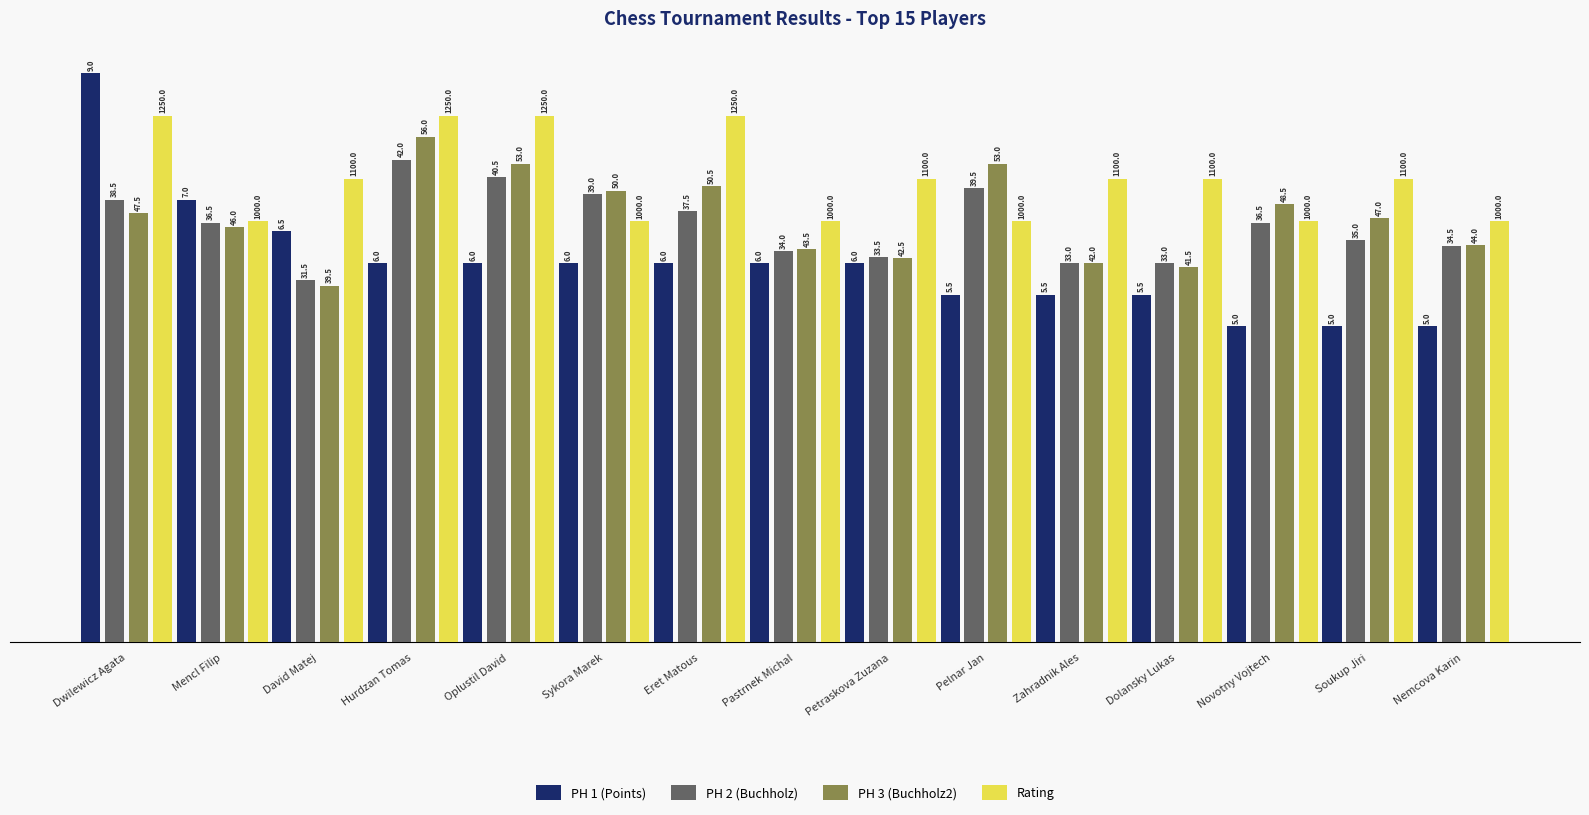

At which label does PH 1 (Points) first exceed 6?

Dwilewicz Agata